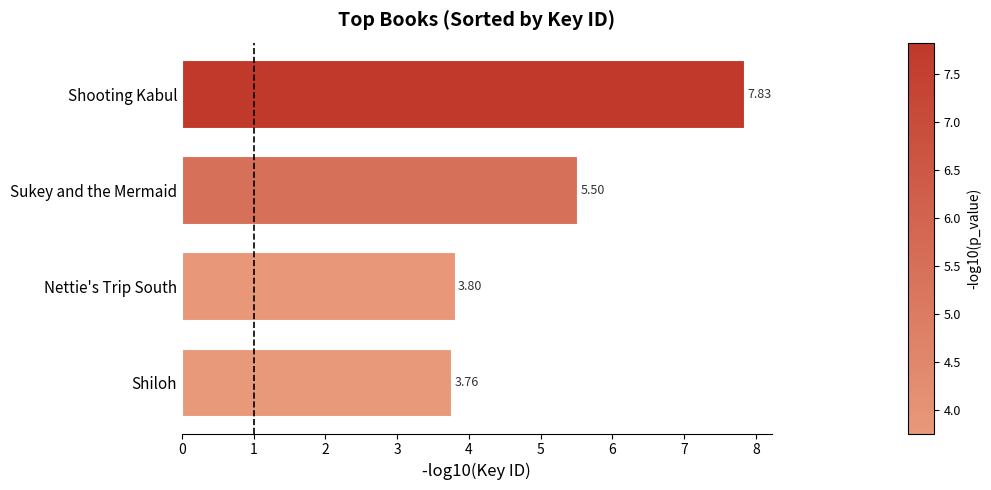

What is the sum of all values?

20.9